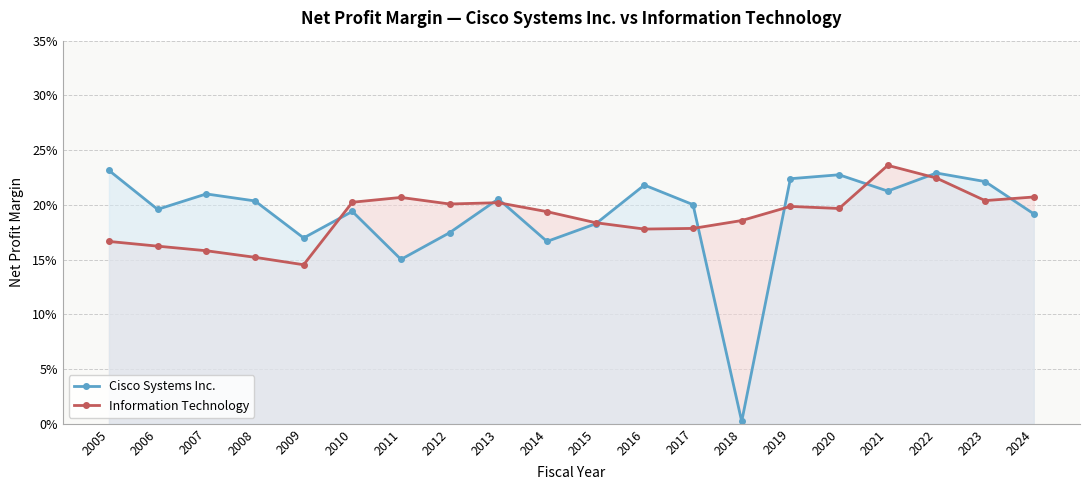

What value does the Cisco Systems Inc. series have at 2017?

0.2